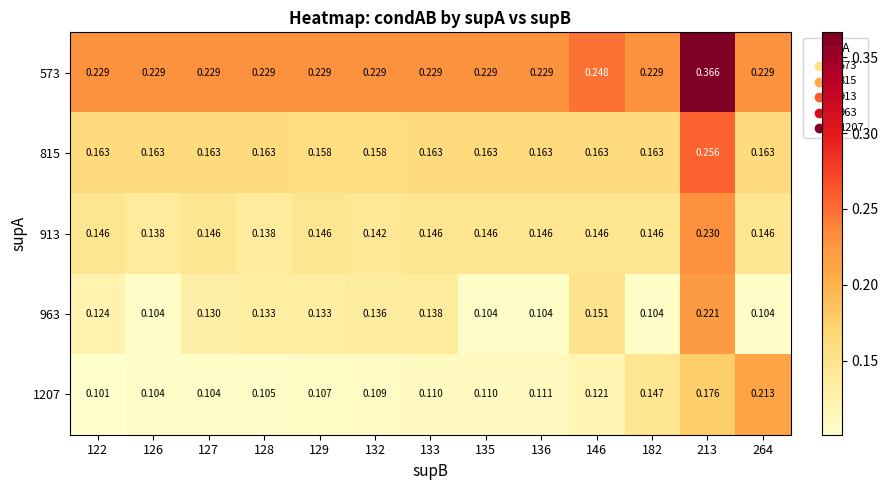

Is the value of 815 at 182 greater than the value of 573 at 146?

No